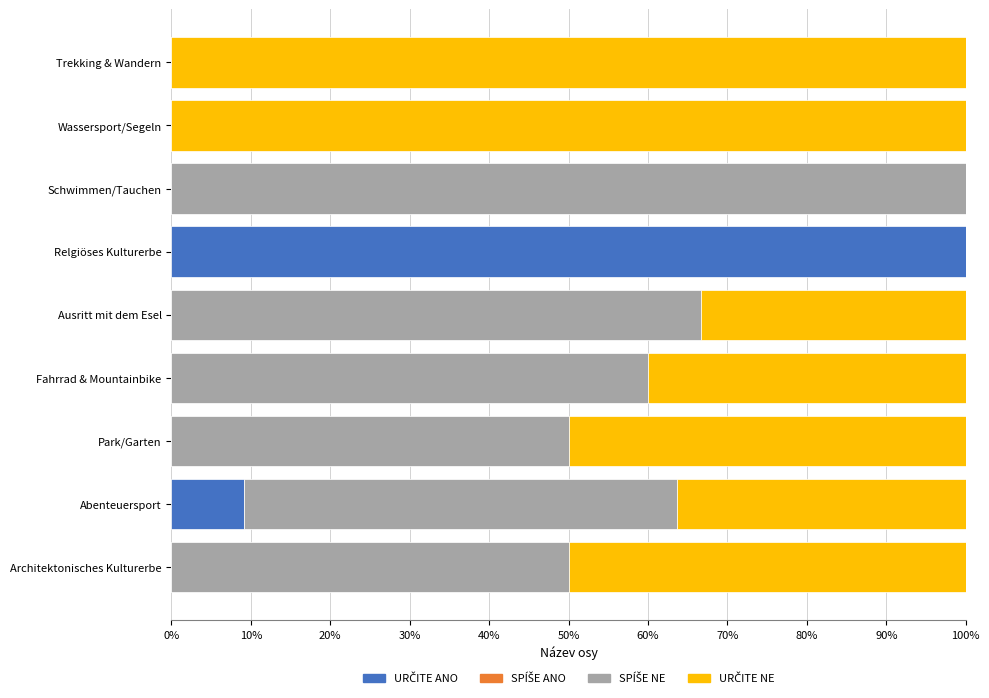

What is the total value across all series at Schwimmen/Tauchen?

100.0